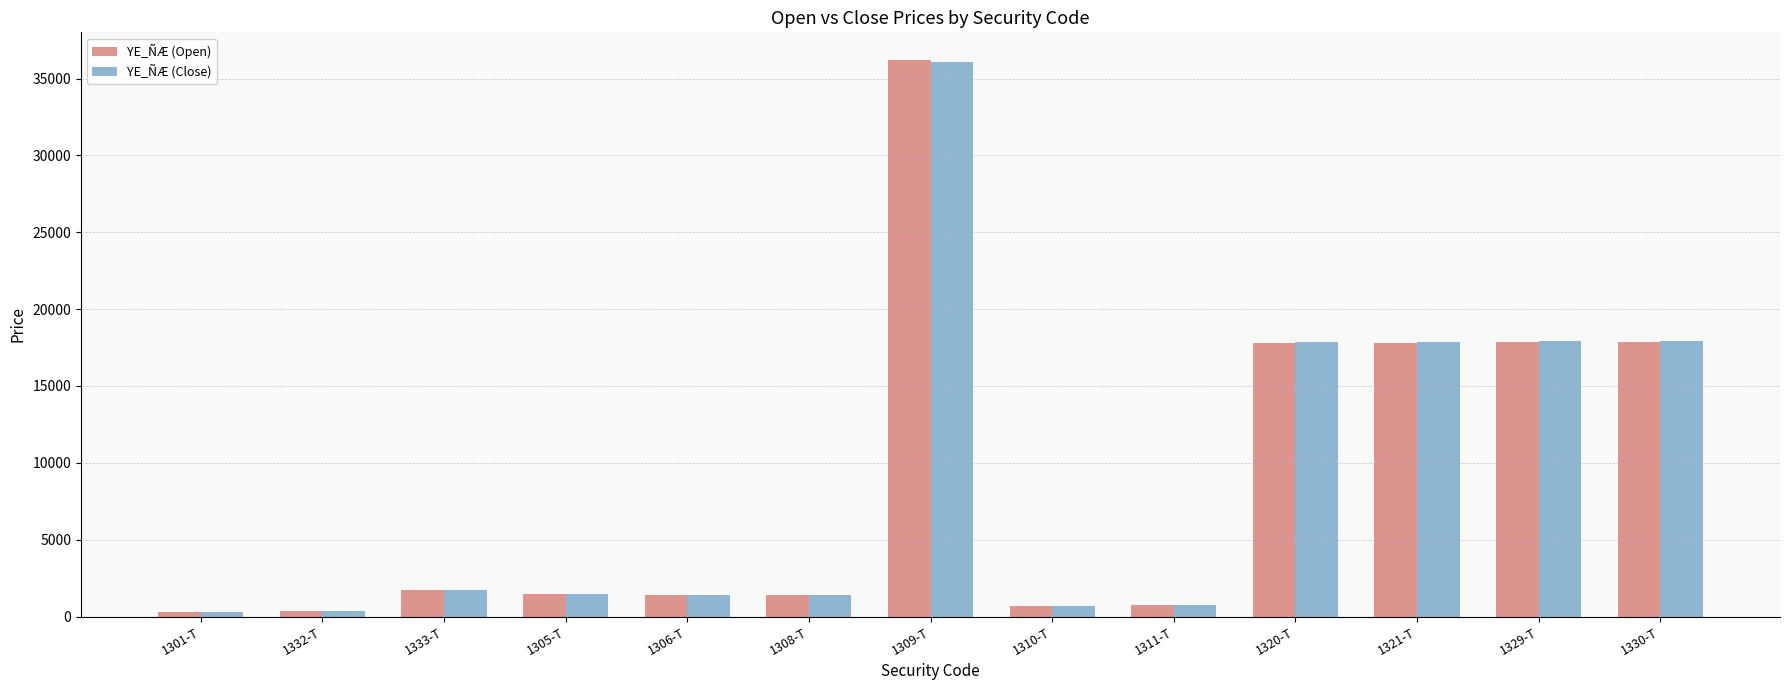

True or false: YE_ÑÆ (Open) has a value of 23936 at 1329-T.

False